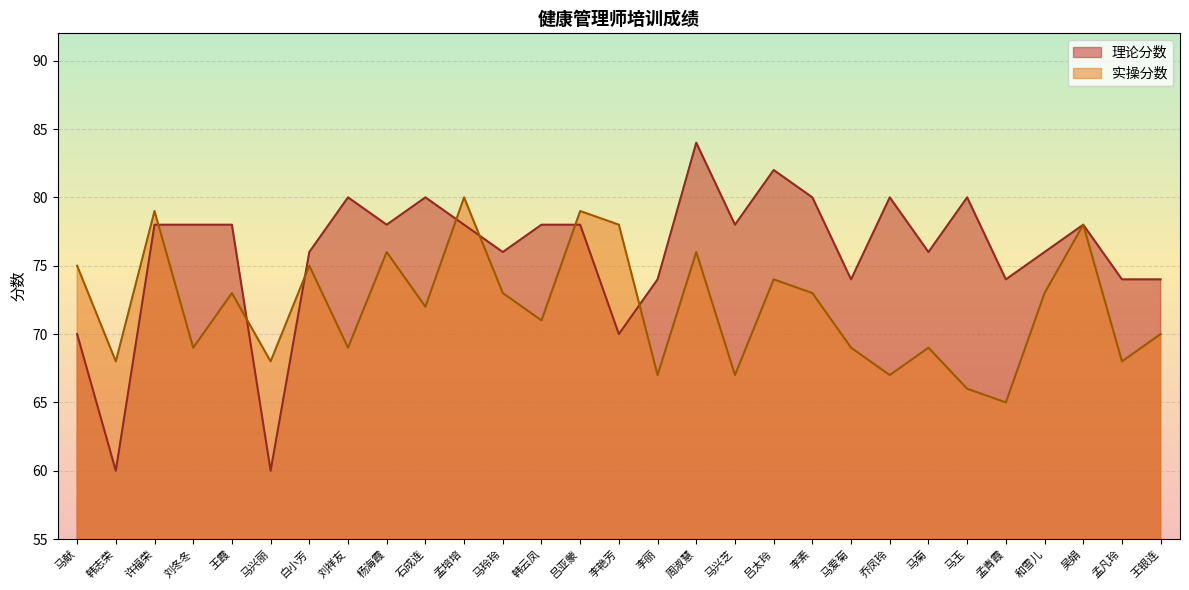

How many intersections are there between 实操分数 and 理论分数?

7